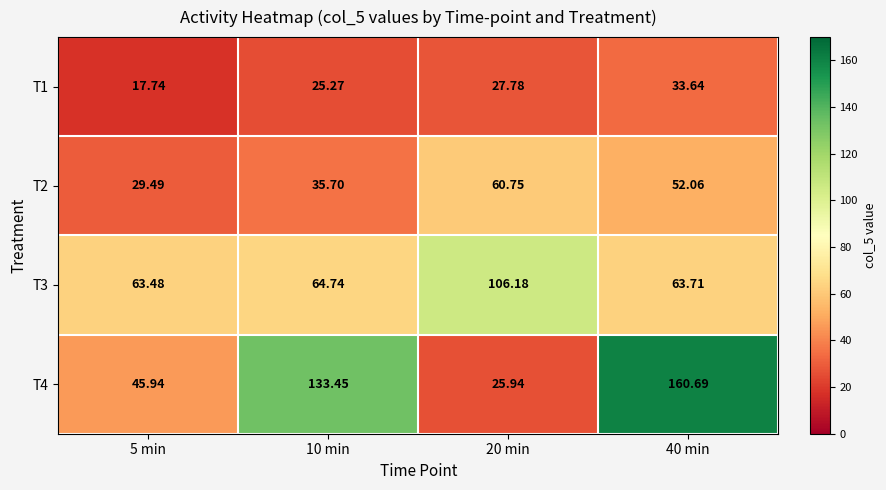

What is the spread (max minus min) of values at 10 min?

108.2